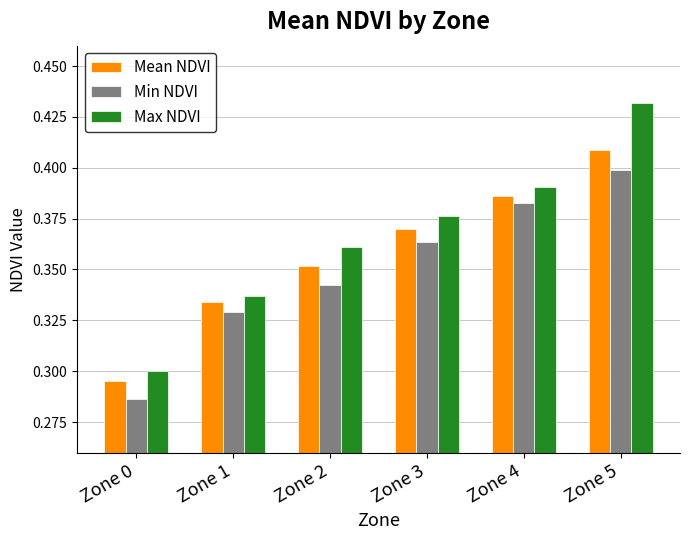

Rank the categories by Min NDVI value from highest to lowest.

Zone 5, Zone 4, Zone 3, Zone 2, Zone 1, Zone 0